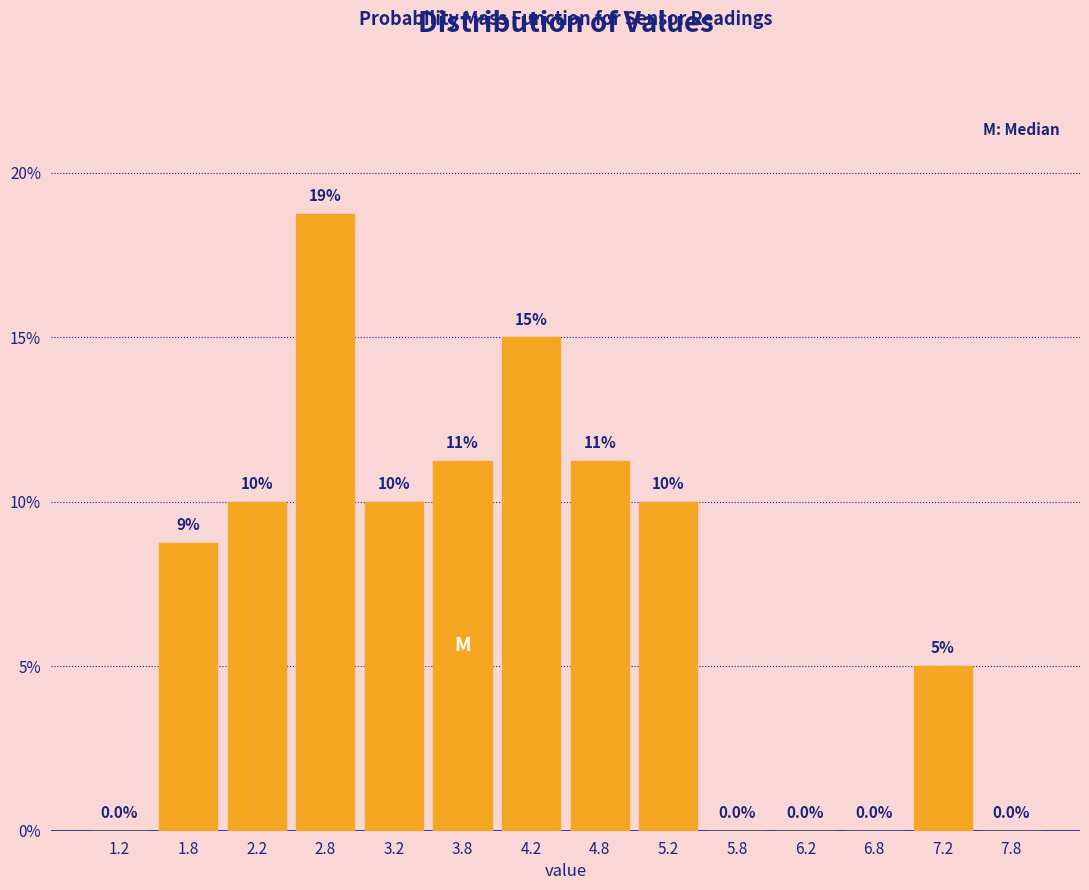

Which range on the x-axis has the tallest bar?

2.5 to 3.0